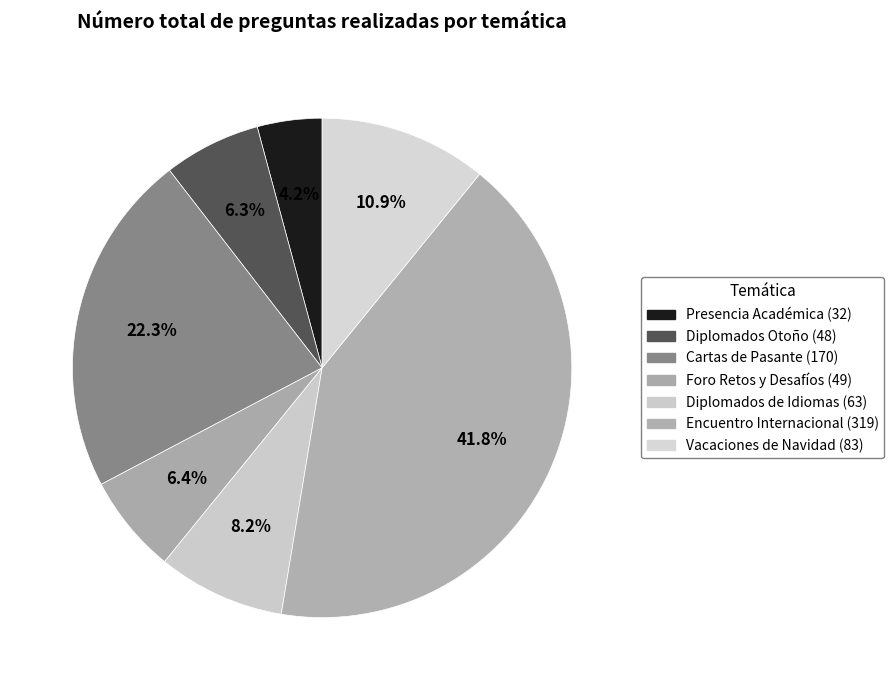

Count the number of slices in the pie.

7